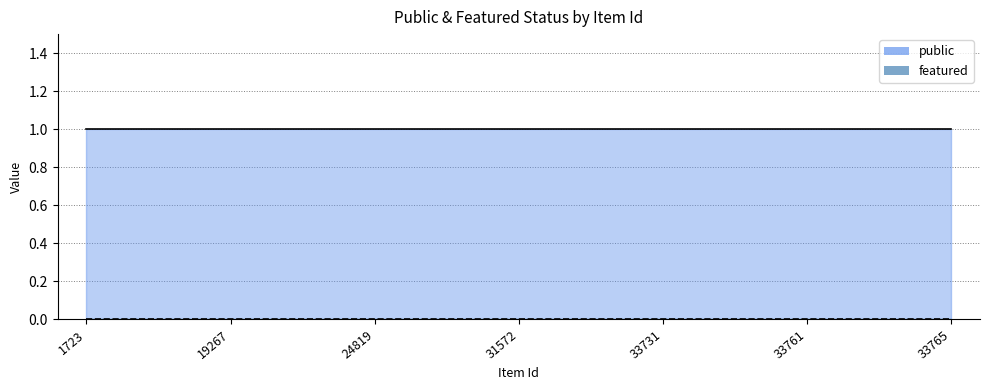

True or false: public has more than 2 interior local peaks.

False